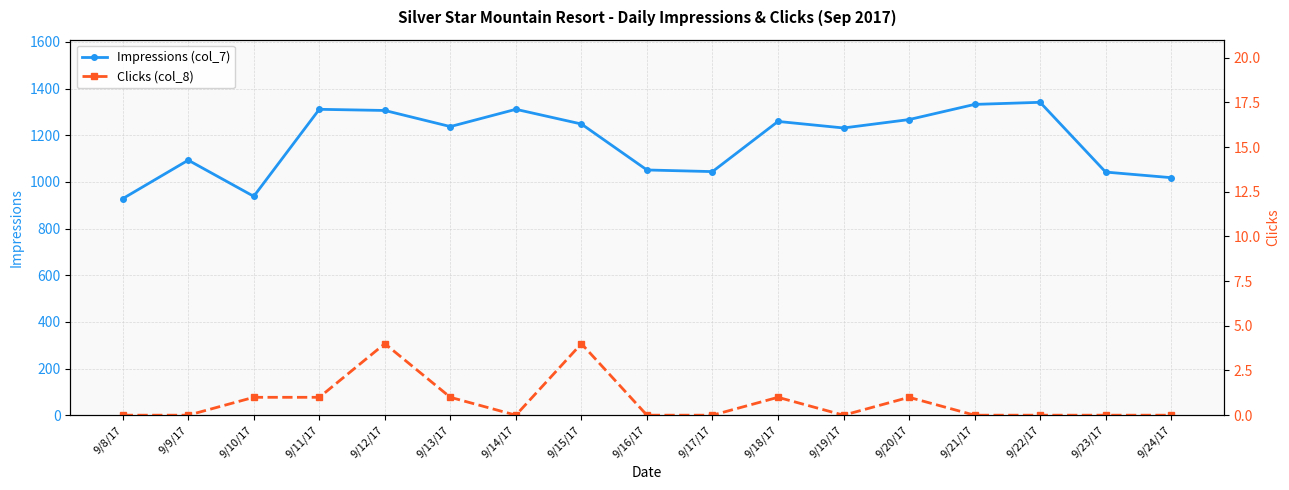

Reading right to left, transcribe all the data shown in this chart.

Impressions (col_7): 9/24/17=1018	9/23/17=1042	9/22/17=1341	9/21/17=1332	9/20/17=1267	9/19/17=1231	9/18/17=1259	9/17/17=1044	9/16/17=1051	9/15/17=1248	9/14/17=1311	9/13/17=1237	9/12/17=1306	9/11/17=1311	9/10/17=938	9/9/17=1093	9/8/17=928
Clicks (col_8): 9/24/17=0	9/23/17=0	9/22/17=0	9/21/17=0	9/20/17=1	9/19/17=0	9/18/17=1	9/17/17=0	9/16/17=0	9/15/17=4	9/14/17=0	9/13/17=1	9/12/17=4	9/11/17=1	9/10/17=1	9/9/17=0	9/8/17=0